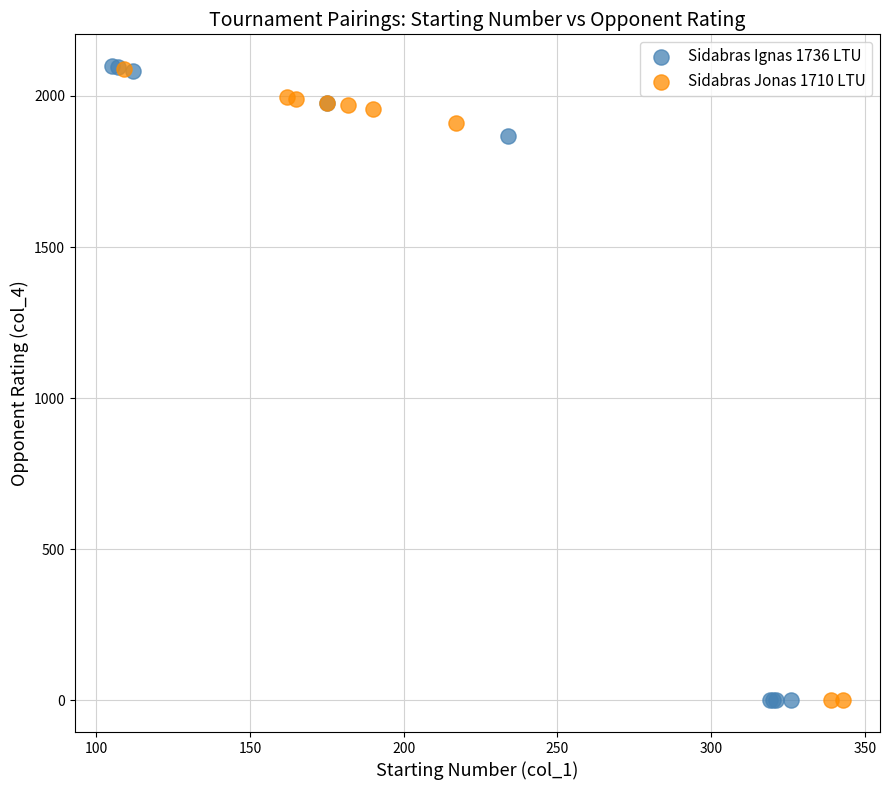

Which series has the largest Y range (max minus min)?

Sidabras Ignas 1736 LTU